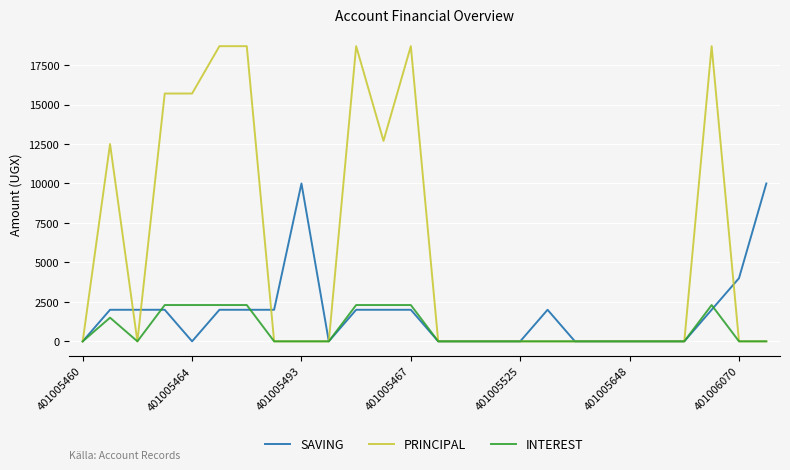

Which series has the largest total across all categories?

PRINCIPAL